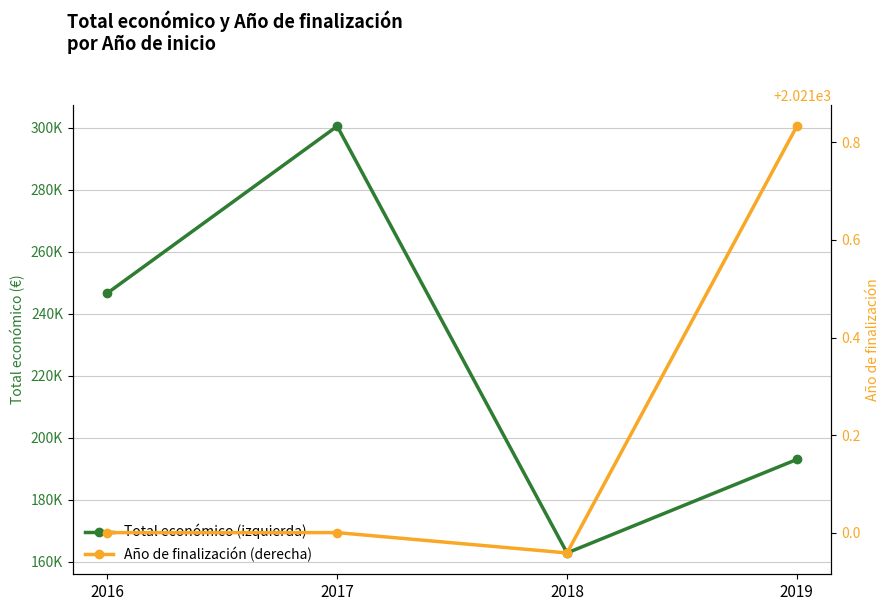

Reading left to right, list all the values displayed in this chart.

Total económico (izquierda): 2016=246648.0	2017=300505.5	2018=162799.7	2019=192968.2
Año de finalización (derecha): 2016=2021.0	2017=2021.0	2018=2021.0	2019=2021.8